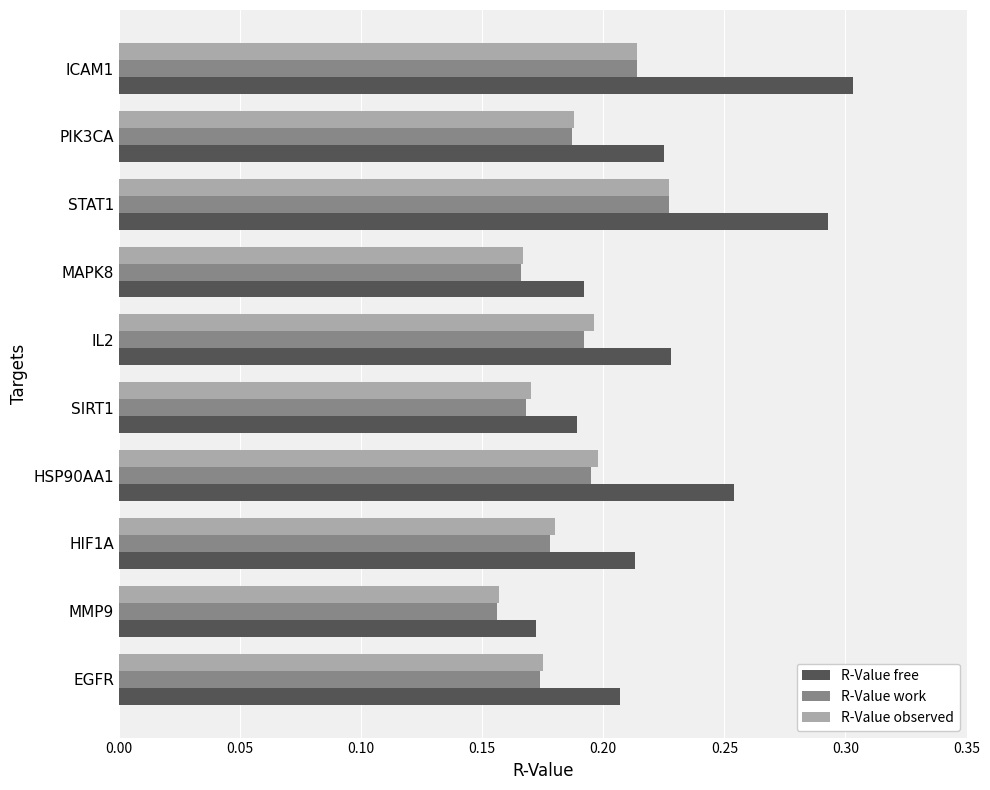

How many R-Value work values are between 0 and 1?

10